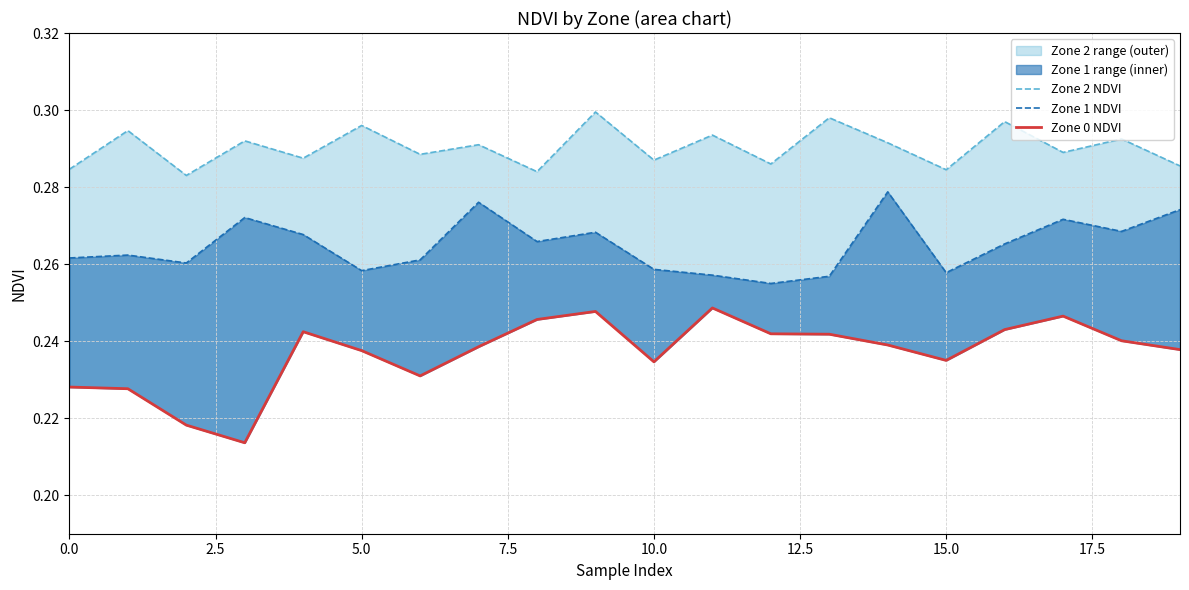

What is the minimum value shown in the chart?

0.2